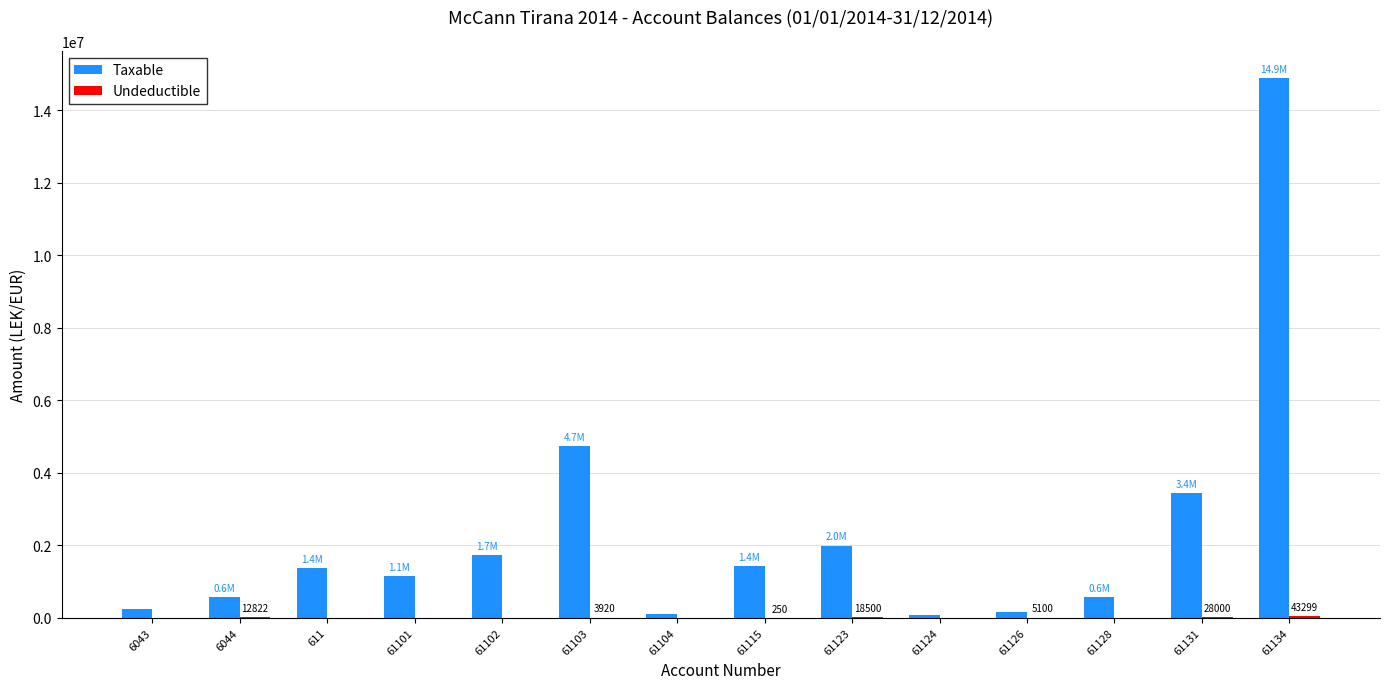

Which category has the highest value across all series?

61134